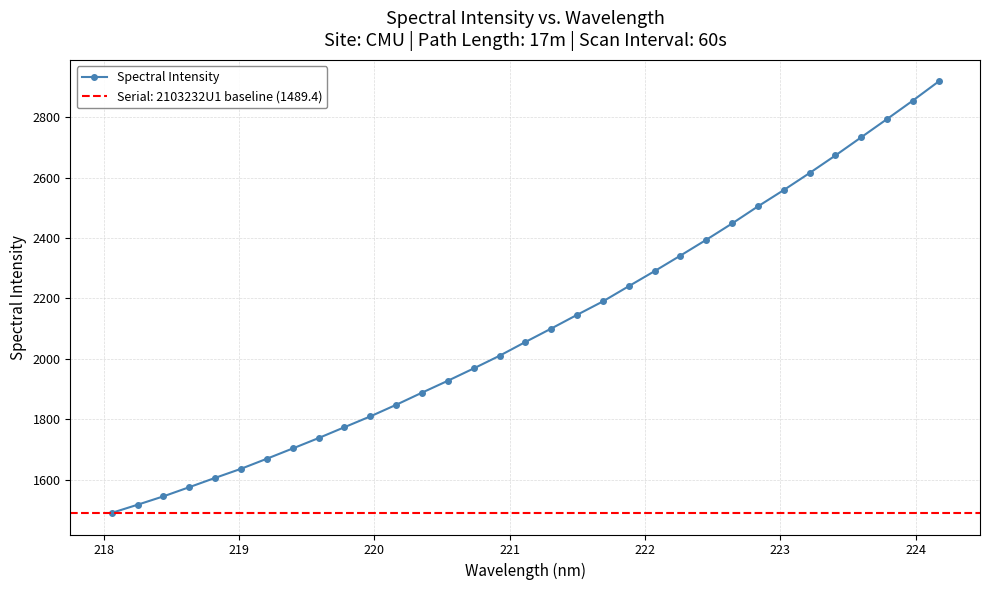

Reading left to right, list all the values displayed in this chart.

1489.4	1516.5	1544.3	1574.7	1605.5	1635.5	1668.9	1702.9	1737.3	1773.3	1809.1	1847.4	1887.7	1927.1	1967.9	2009.9	2055.4	2099.9	2145.3	2189.8	2240.2	2290.1	2341.5	2393.8	2447.8	2504.4	2558.4	2614.8	2672.9	2733.1	2793.5	2854.6	2918.0